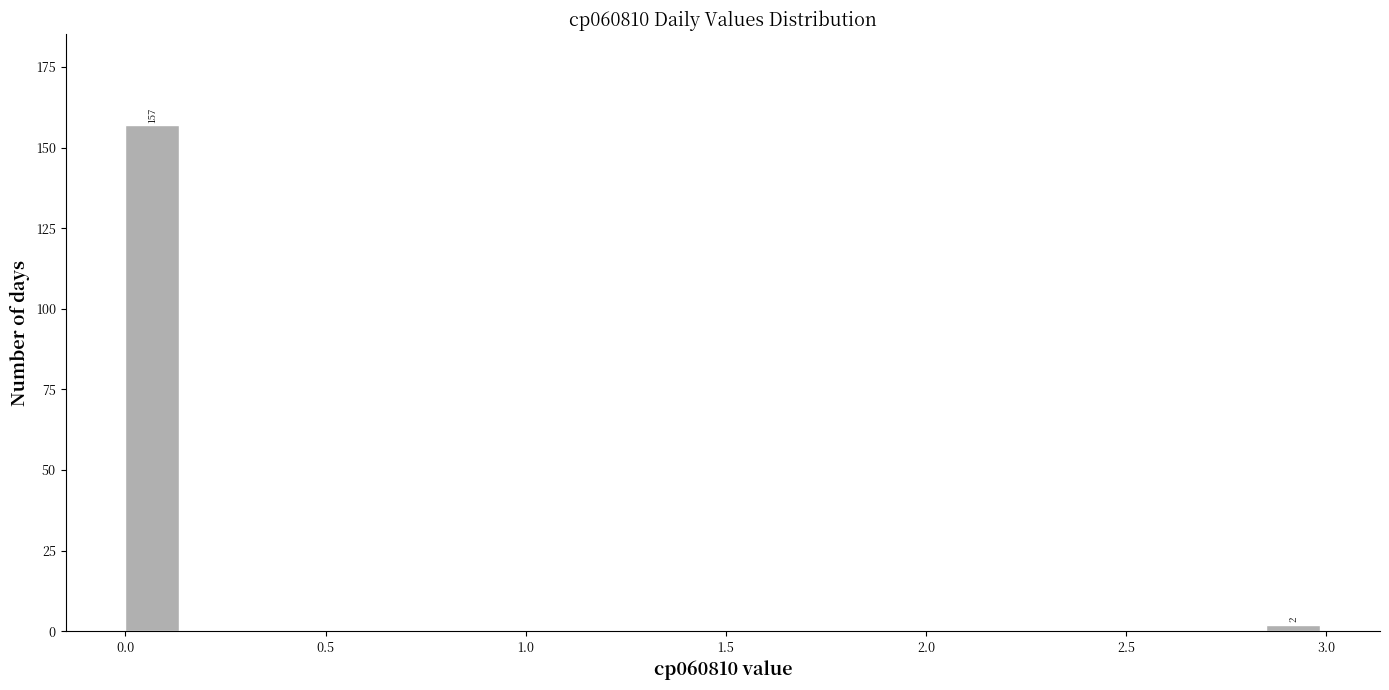

Around what value on the x-axis is the tallest bar? Give the approximate position of its centre, as read against the axis.

0.05